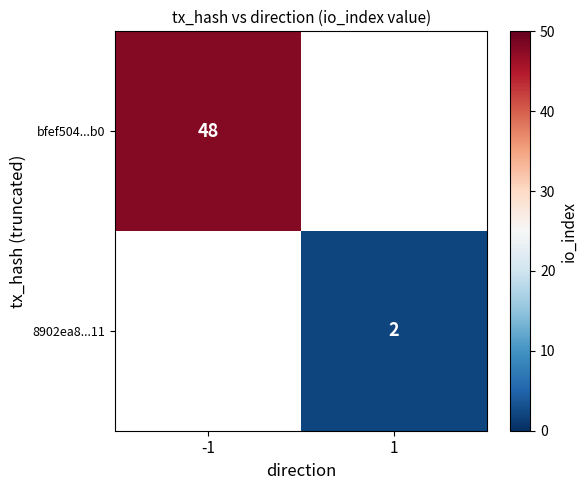

The bfef504...b0 series shows 48 at -1. True or false?

True